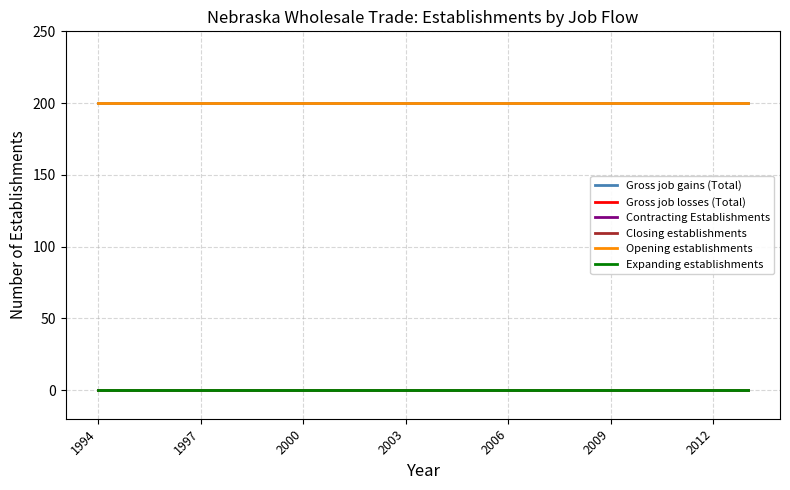

Does the chart display data point markers on the line(s)?

No